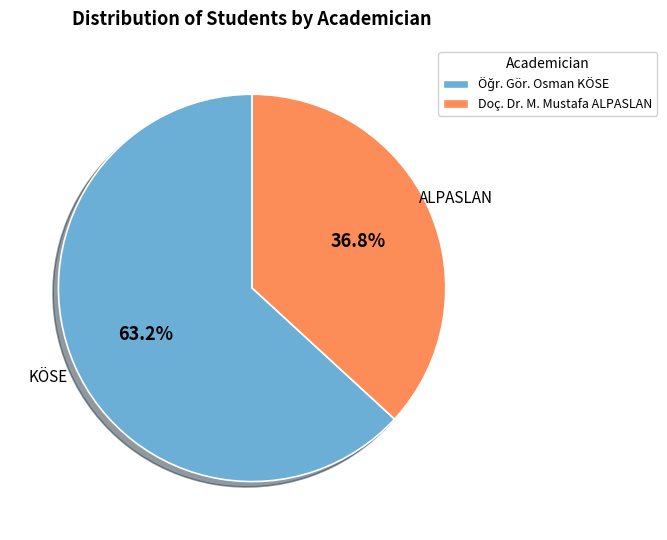

What percentage is NOT represented by Doç. Dr. M. Mustafa ALPASLAN?

63.2%